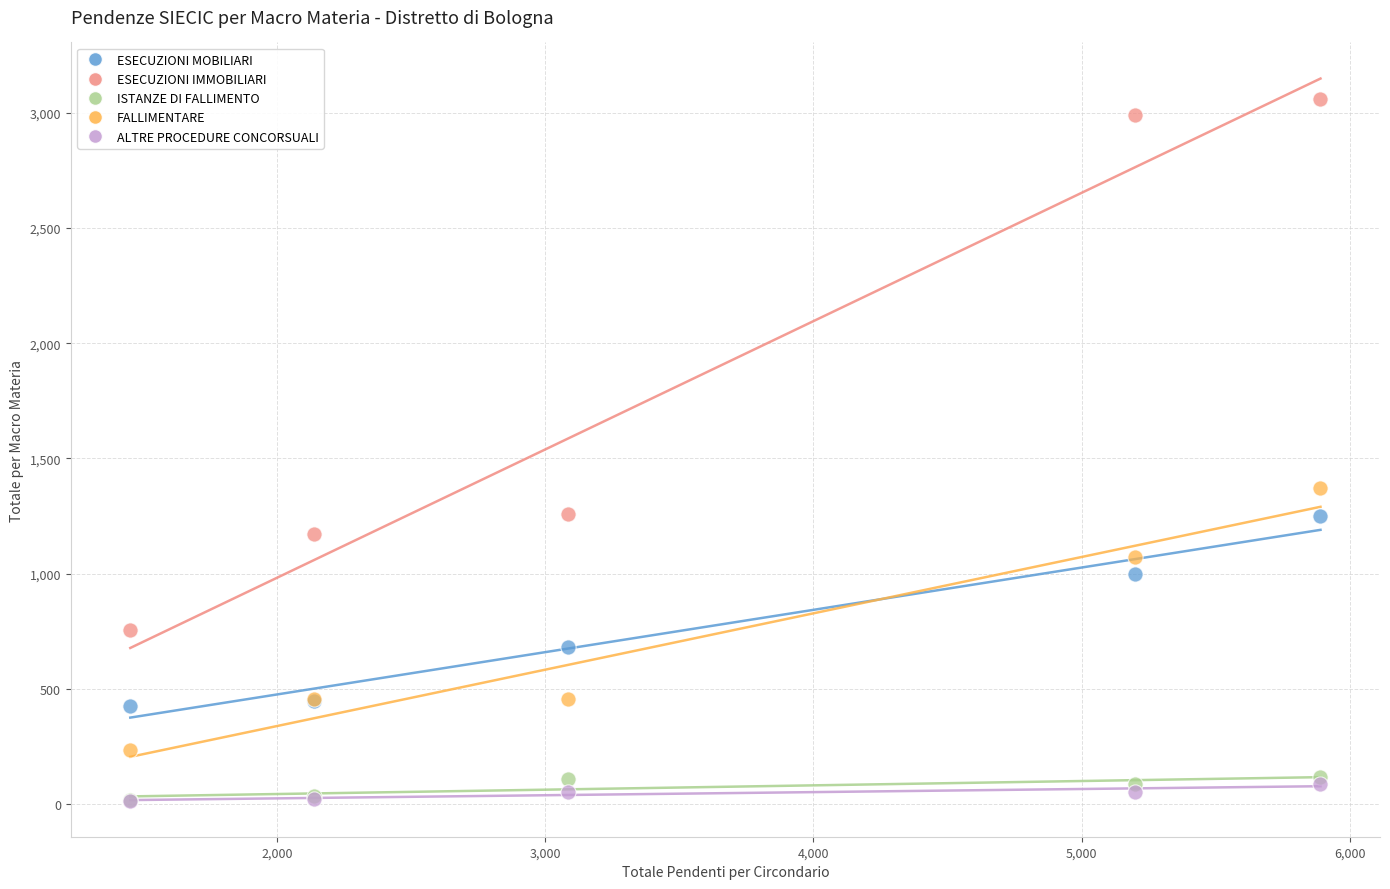

In the FALLIMENTARE series, what Y value is closest to 805?

1071